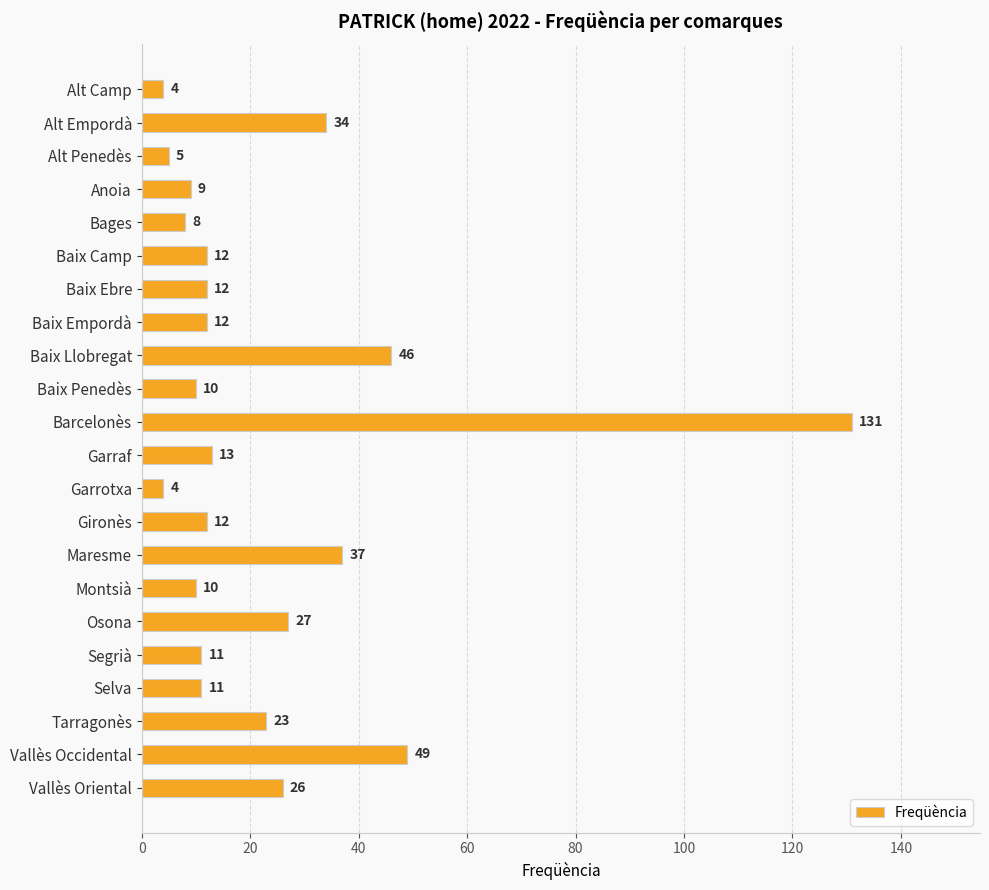

Is it true that the value at Anoia is 3?

False